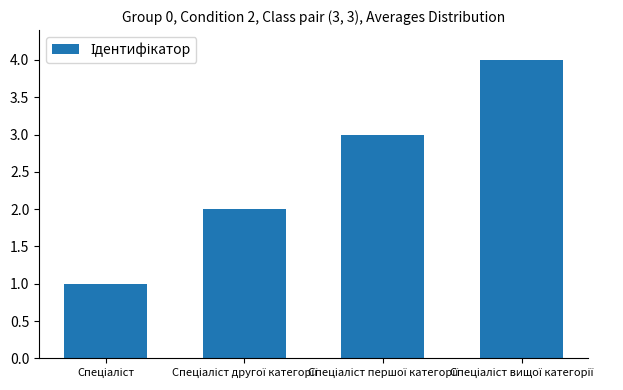

What is the difference between the maximum and minimum values?

3